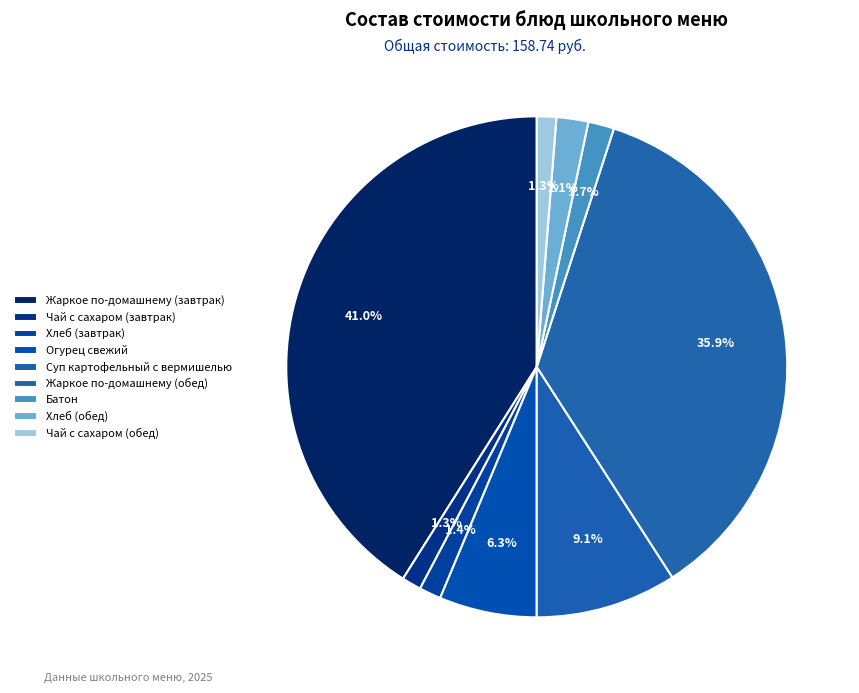

Count the number of slices in the pie.

9